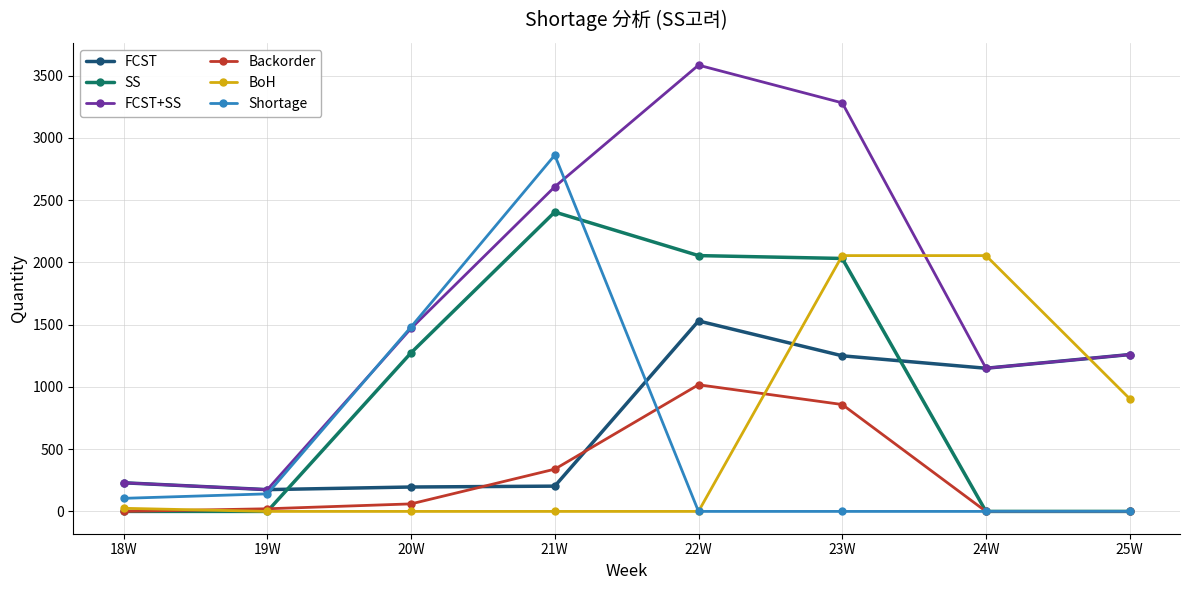

True or false: Shortage and SS cross at least once.

True